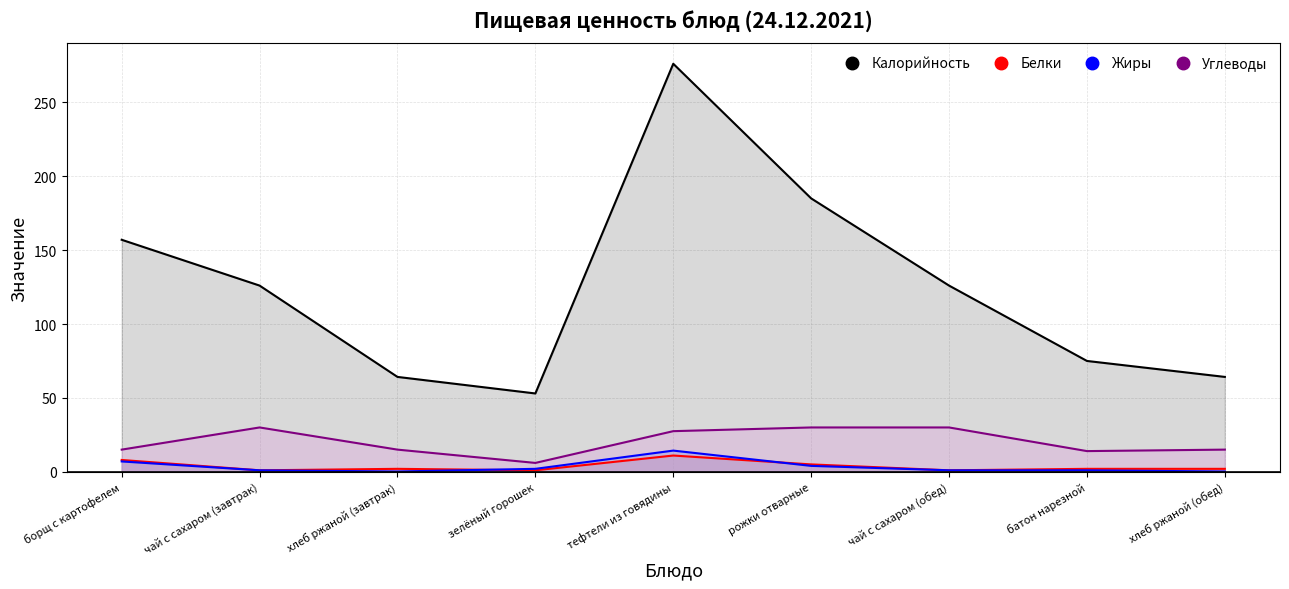

What is the sum of all Белки values?

33.0